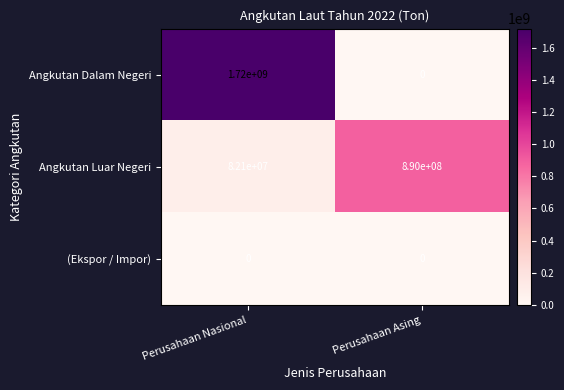

True or false: Angkutan Dalam Negeri has a value of 1720000000 at Perusahaan Nasional.

True